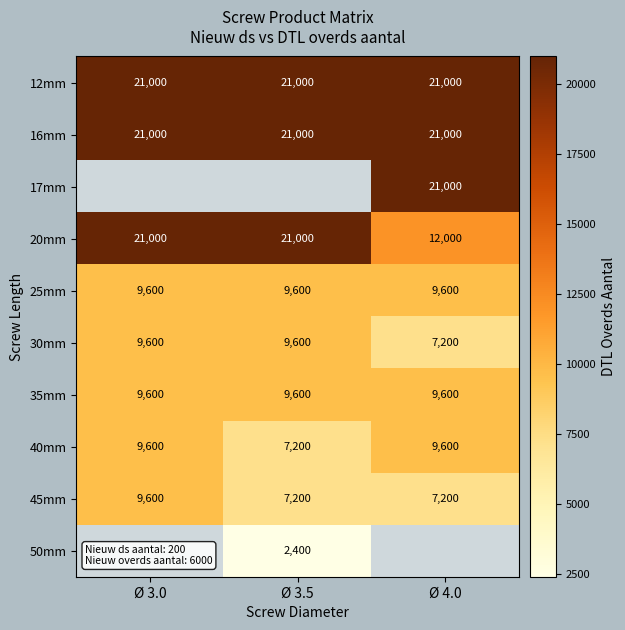

Is it true that 16mm equals 32311.2 at Ø 4.0?

False